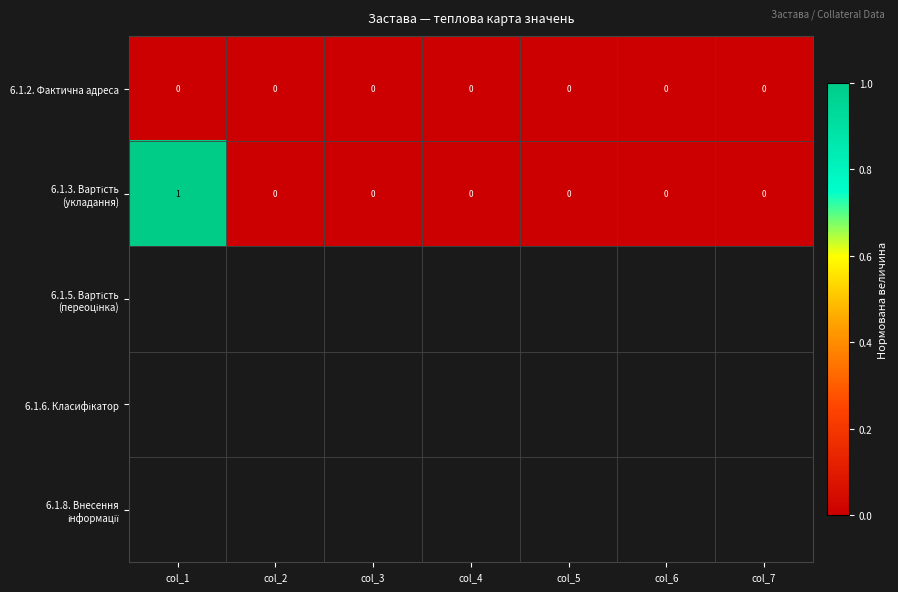

The 6.1.2. Фактична адреса series shows 0 at col_1. True or false?

True